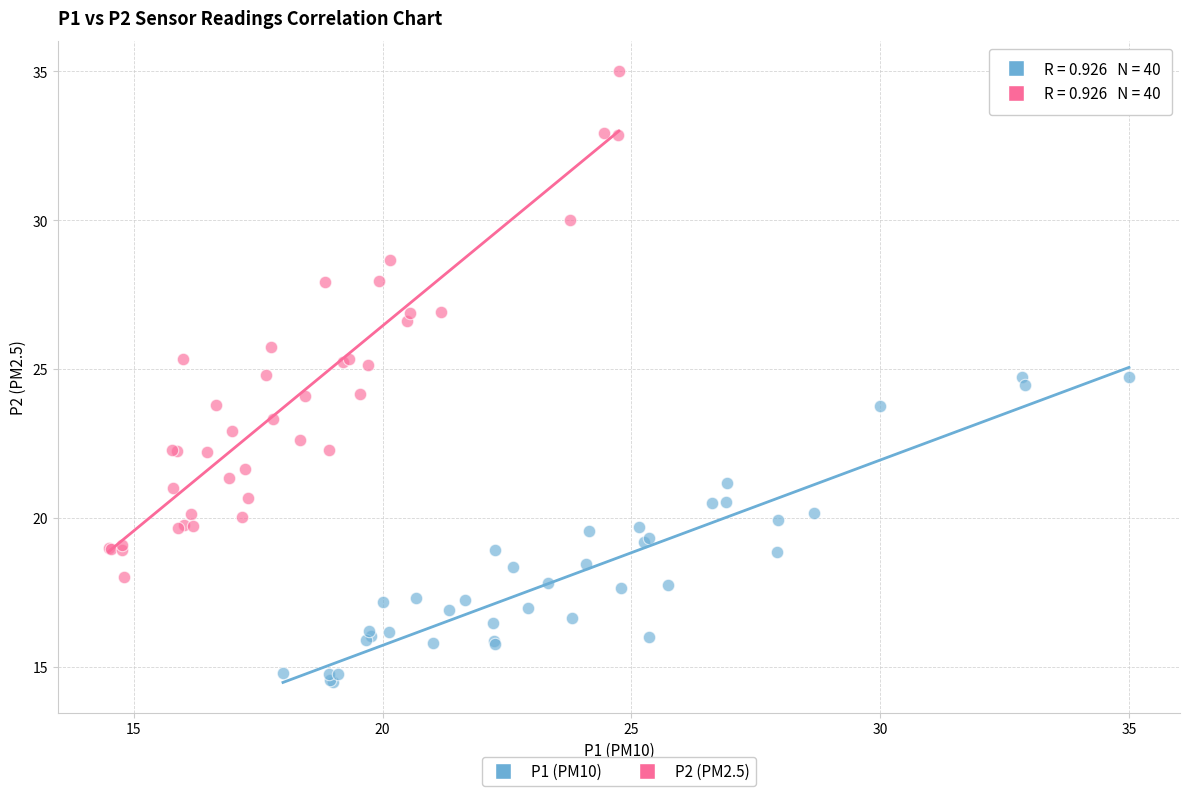

Which series has the largest Y range (max minus min)?

P2 (PM2.5)